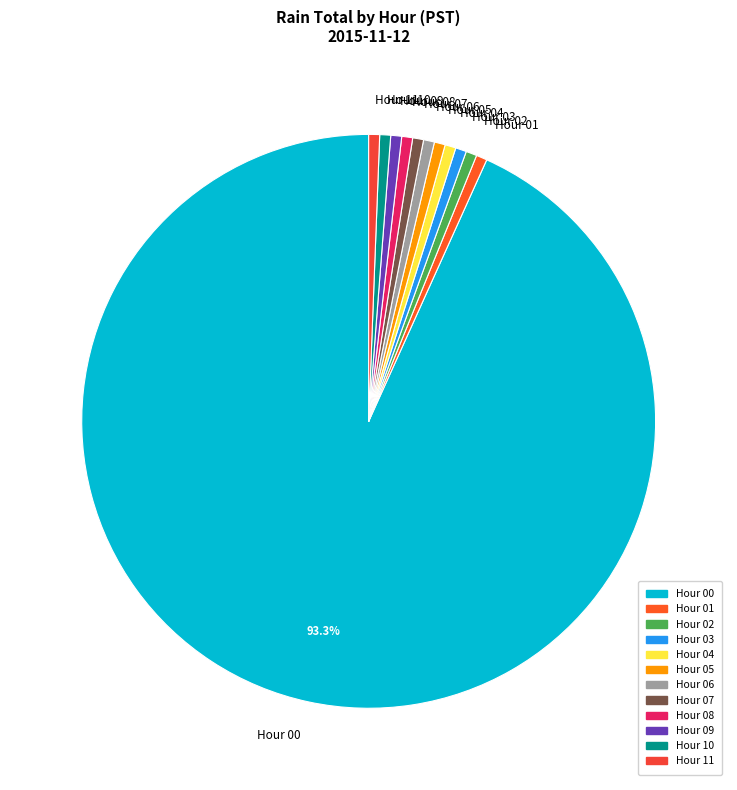

How many slices are in this pie chart?

12